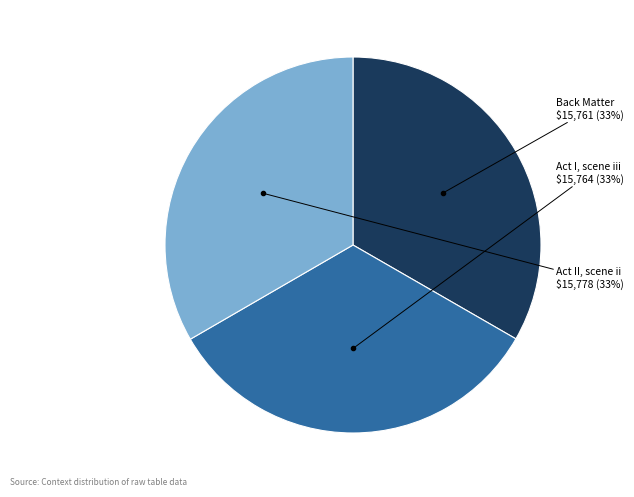

What is the ratio of the value at Act II, scene ii to the value at Act I, scene iii?

1.0